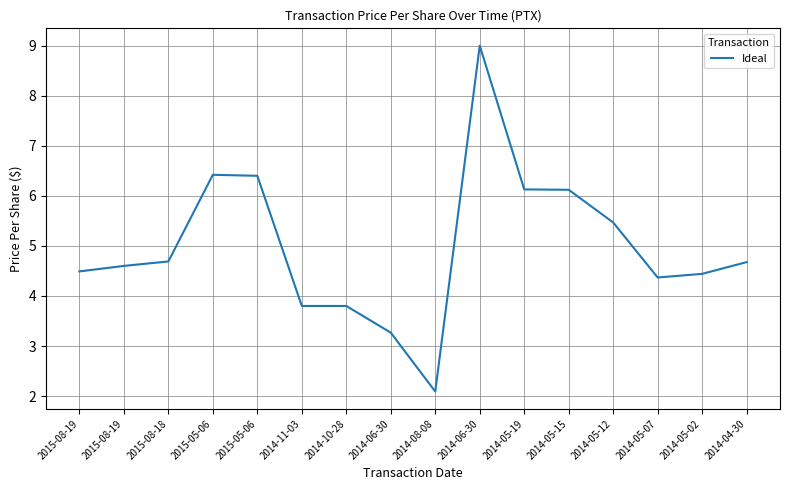

How many interior local valleys (lower than both neighbors) does the data have?

2